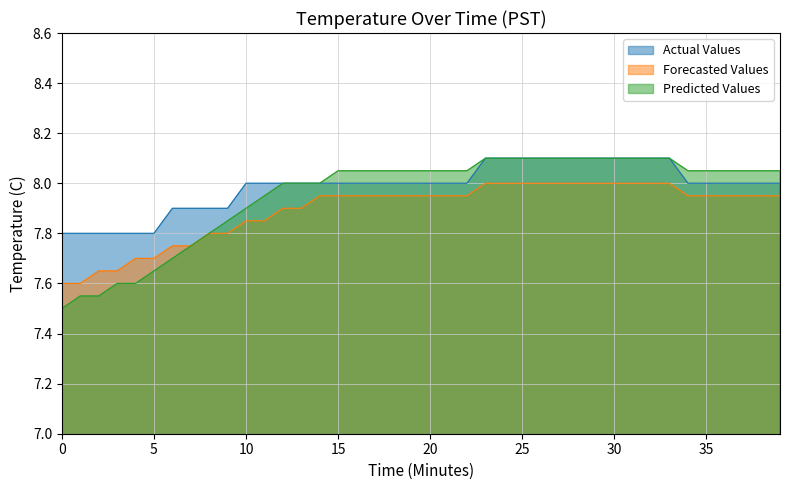

How many series are shown in this chart?

3